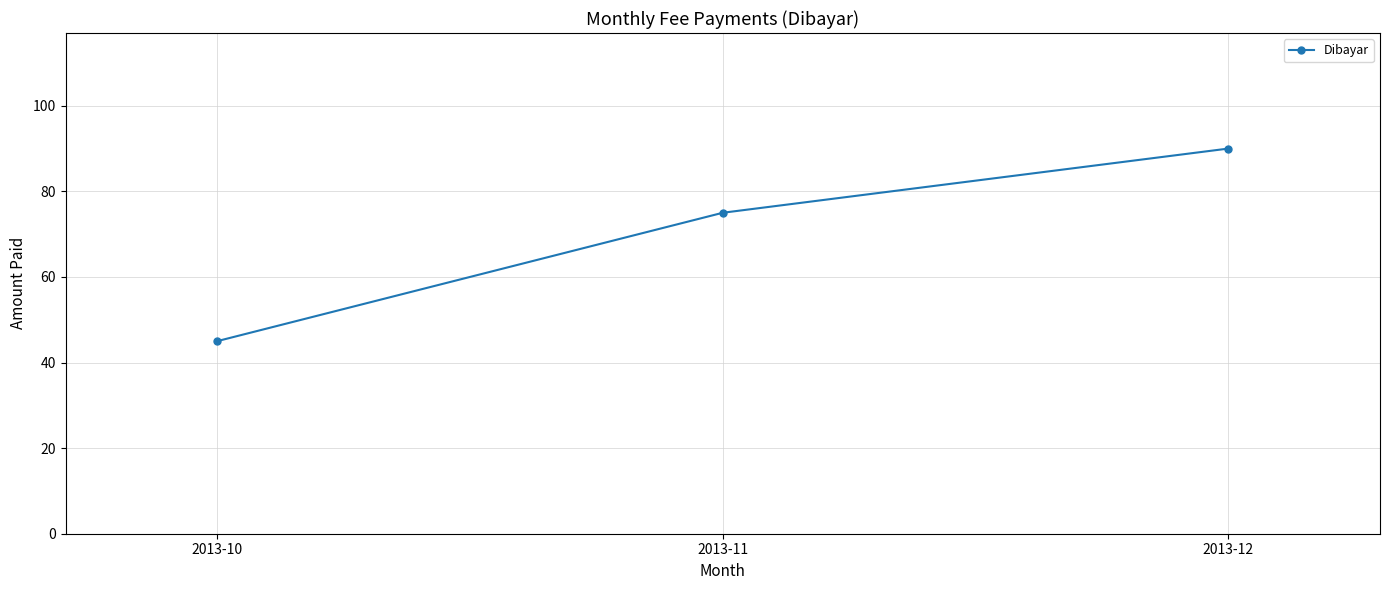

Which category has the highest value across all series?

2013-12